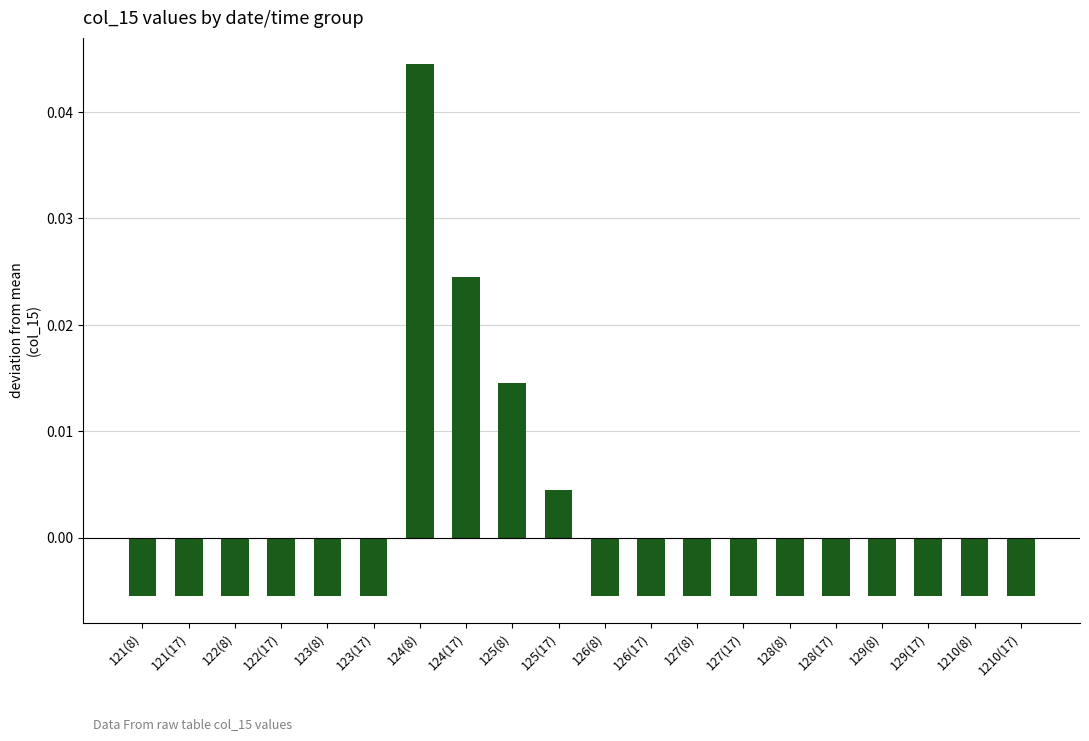

What is the label of the 4th bar from the right?

129(8)